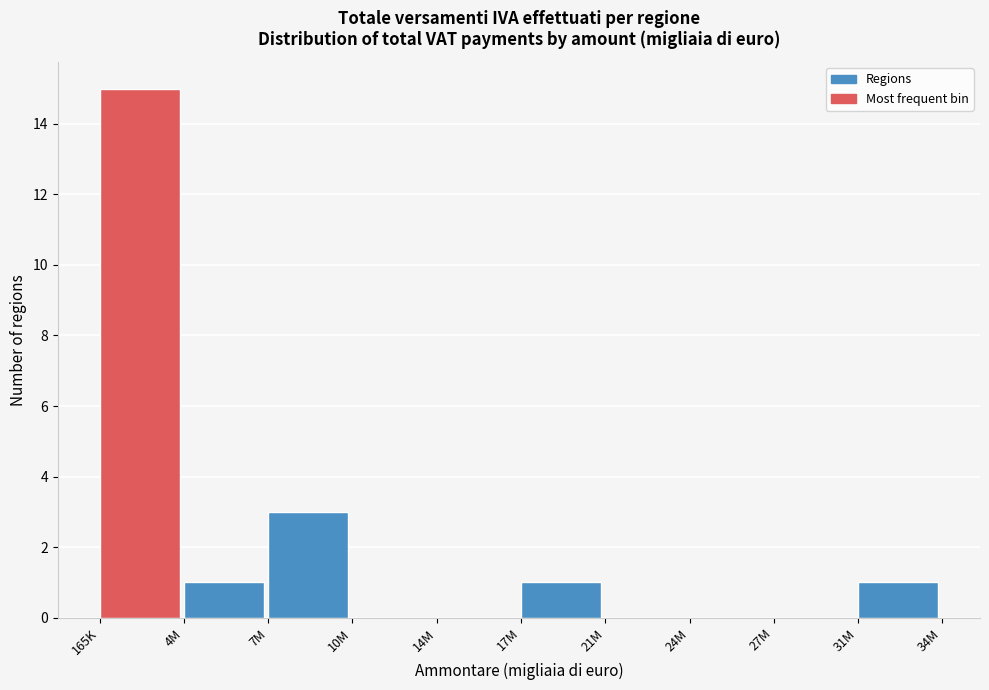

Reading left to right, extract all data points from this chart.

165K=15	4M=1	7M=3	10M=0	14M=0	17M=1	21M=0	24M=0	27M=0	31M=1